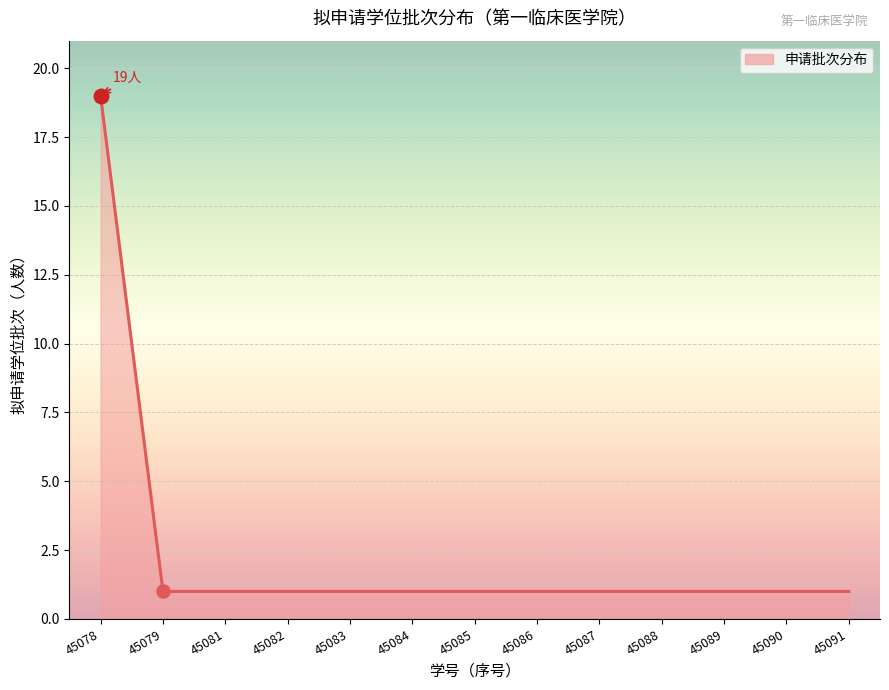

What is the change in value from 45078 to 45089?

-18